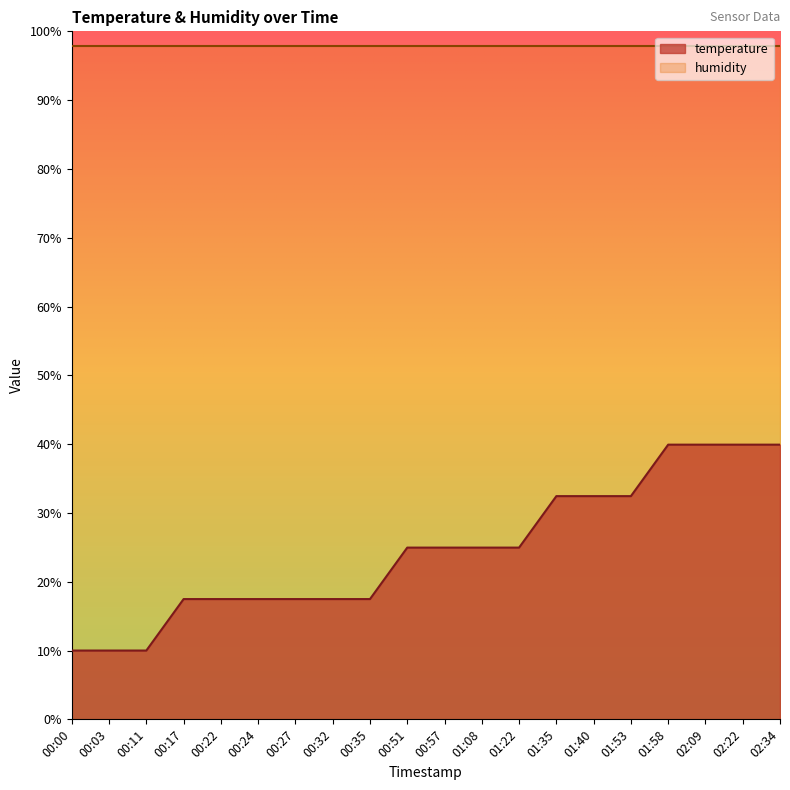

Rank the categories by value from lowest to highest.

00:00, 00:03, 00:11, 00:17, 00:22, 00:24, 00:27, 00:32, 00:35, 00:51, 00:57, 01:08, 01:22, 01:35, 01:40, 01:53, 01:58, 02:09, 02:22, 02:34